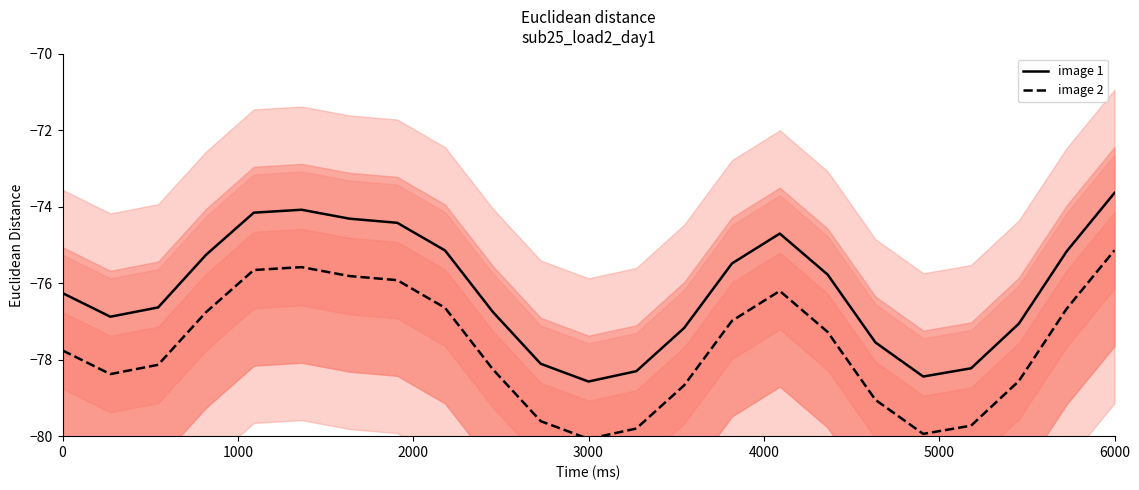

How many interior local peaks does the image 1 series have?

2